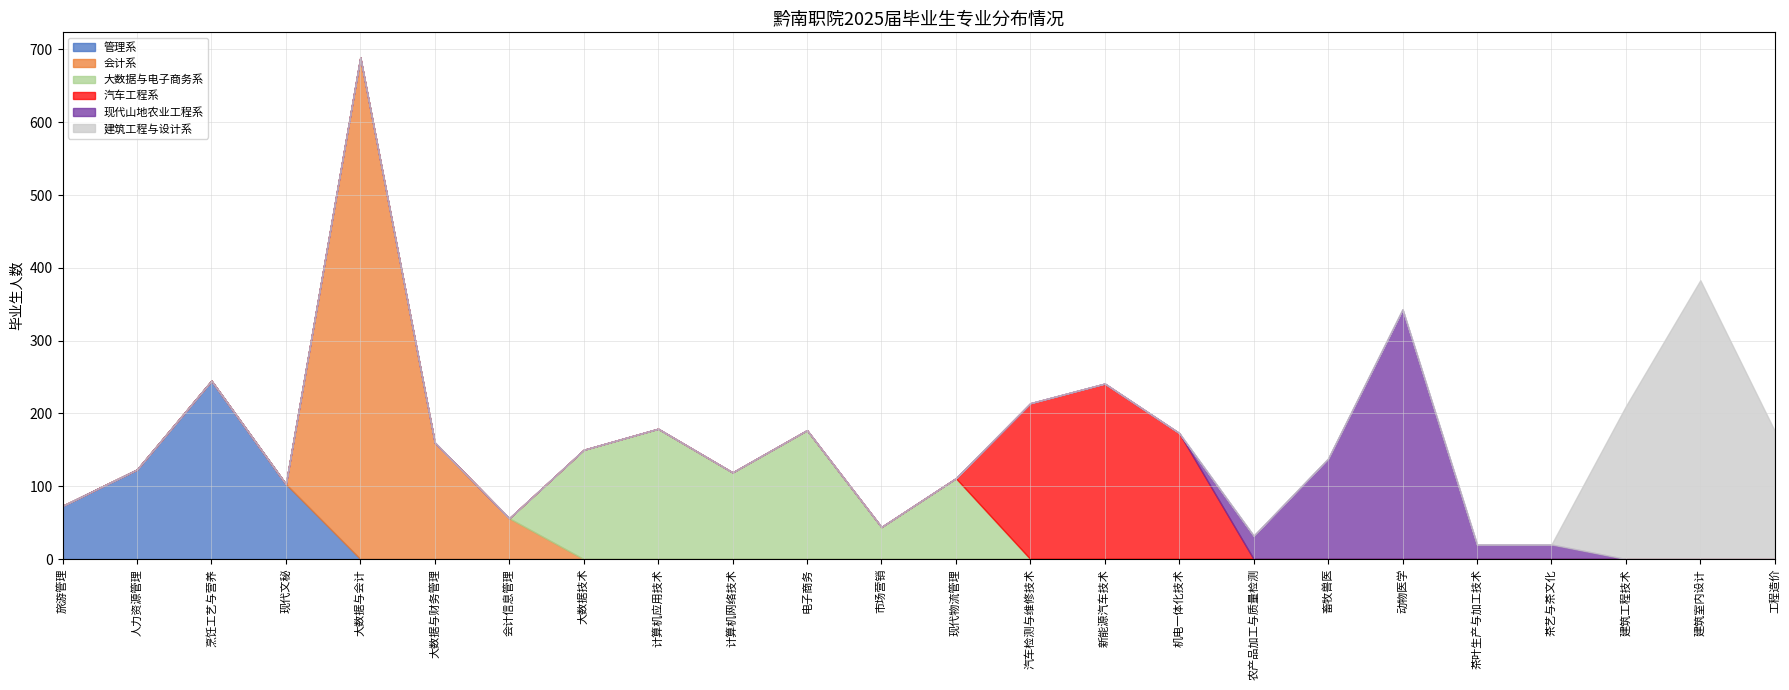

Reading right to left, list all the values displayed in this chart.

管理系: 工程造价=0	建筑室内设计=0	建筑工程技术=0	茶艺与茶文化=0	茶叶生产与加工技术=0	动物医学=0	畜牧兽医=0	农产品加工与质量检测=0	机电一体化技术=0	新能源汽车技术=0	汽车检测与维修技术=0	现代物流管理=0	市场营销=0	电子商务=0	计算机网络技术=0	计算机应用技术=0	大数据技术=0	会计信息管理=0	大数据与财务管理=0	大数据与会计=0	现代文秘=103	烹饪工艺与营养=245	人力资源管理=123	旅游管理=73
会计系: 工程造价=0	建筑室内设计=0	建筑工程技术=0	茶艺与茶文化=0	茶叶生产与加工技术=0	动物医学=0	畜牧兽医=0	农产品加工与质量检测=0	机电一体化技术=0	新能源汽车技术=0	汽车检测与维修技术=0	现代物流管理=0	市场营销=0	电子商务=0	计算机网络技术=0	计算机应用技术=0	大数据技术=0	会计信息管理=56	大数据与财务管理=160	大数据与会计=689	现代文秘=0	烹饪工艺与营养=0	人力资源管理=0	旅游管理=0
大数据与电子商务系: 工程造价=0	建筑室内设计=0	建筑工程技术=0	茶艺与茶文化=0	茶叶生产与加工技术=0	动物医学=0	畜牧兽医=0	农产品加工与质量检测=0	机电一体化技术=0	新能源汽车技术=0	汽车检测与维修技术=0	现代物流管理=111	市场营销=44	电子商务=177	计算机网络技术=119	计算机应用技术=179	大数据技术=150	会计信息管理=0	大数据与财务管理=0	大数据与会计=0	现代文秘=0	烹饪工艺与营养=0	人力资源管理=0	旅游管理=0
汽车工程系: 工程造价=0	建筑室内设计=0	建筑工程技术=0	茶艺与茶文化=0	茶叶生产与加工技术=0	动物医学=0	畜牧兽医=0	农产品加工与质量检测=0	机电一体化技术=173	新能源汽车技术=241	汽车检测与维修技术=214	现代物流管理=0	市场营销=0	电子商务=0	计算机网络技术=0	计算机应用技术=0	大数据技术=0	会计信息管理=0	大数据与财务管理=0	大数据与会计=0	现代文秘=0	烹饪工艺与营养=0	人力资源管理=0	旅游管理=0
现代山地农业工程系: 工程造价=0	建筑室内设计=0	建筑工程技术=0	茶艺与茶文化=20	茶叶生产与加工技术=20	动物医学=343	畜牧兽医=138	农产品加工与质量检测=32	机电一体化技术=0	新能源汽车技术=0	汽车检测与维修技术=0	现代物流管理=0	市场营销=0	电子商务=0	计算机网络技术=0	计算机应用技术=0	大数据技术=0	会计信息管理=0	大数据与财务管理=0	大数据与会计=0	现代文秘=0	烹饪工艺与营养=0	人力资源管理=0	旅游管理=0
建筑工程与设计系: 工程造价=176	建筑室内设计=383	建筑工程技术=210	茶艺与茶文化=0	茶叶生产与加工技术=0	动物医学=0	畜牧兽医=0	农产品加工与质量检测=0	机电一体化技术=0	新能源汽车技术=0	汽车检测与维修技术=0	现代物流管理=0	市场营销=0	电子商务=0	计算机网络技术=0	计算机应用技术=0	大数据技术=0	会计信息管理=0	大数据与财务管理=0	大数据与会计=0	现代文秘=0	烹饪工艺与营养=0	人力资源管理=0	旅游管理=0